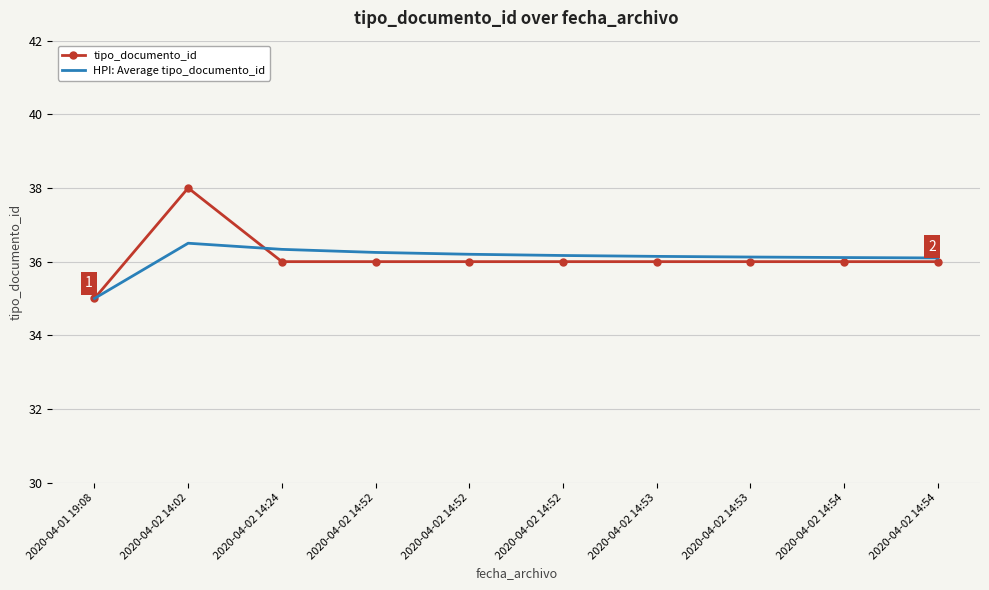

How many times do tipo_documento_id and HPI: Average tipo_documento_id cross each other?

1